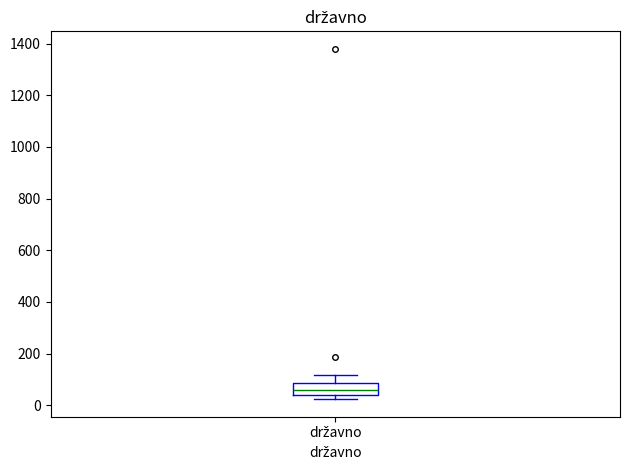

Where is the upper edge of the box for državno on the y-axis? The values are not printed on the chart, so give them approximately, as read against the axis.

80